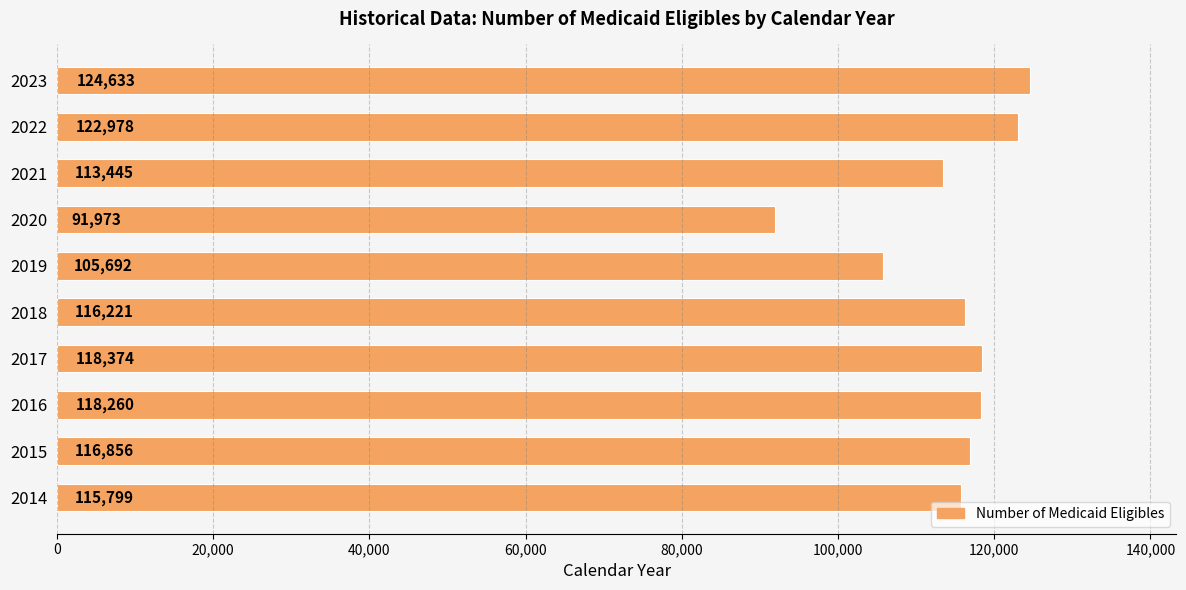

Reading bottom to top, what are all the values shown in this chart?

2014=115799	2015=116856	2016=118260	2017=118374	2018=116221	2019=105692	2020=91973	2021=113445	2022=122978	2023=124633